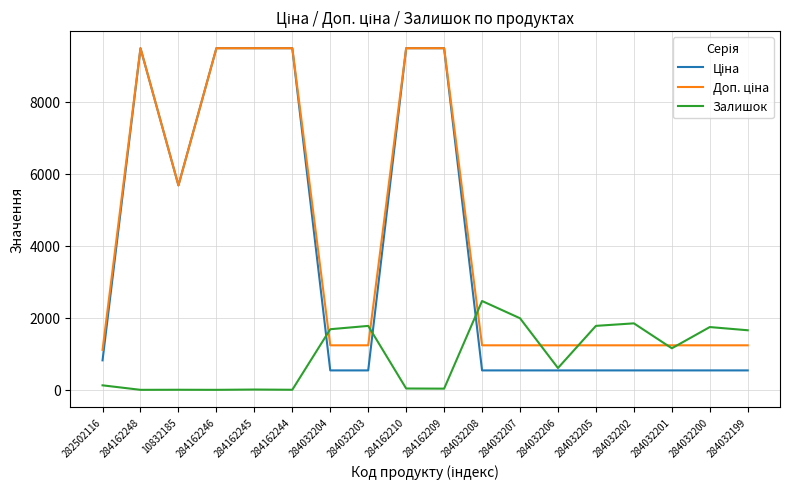

At which label does Залишок reach its peak?

284032208